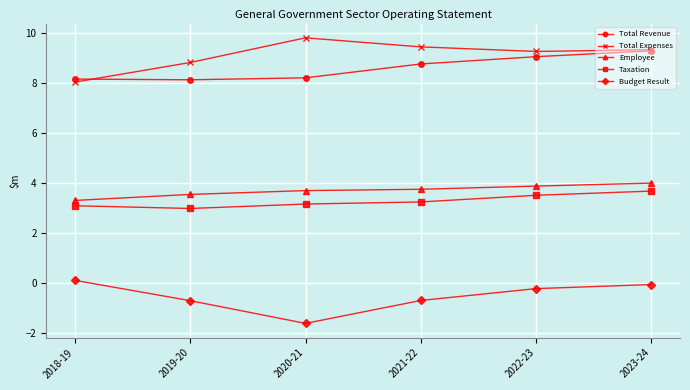

Is this an area chart (filled region under the line)?

No